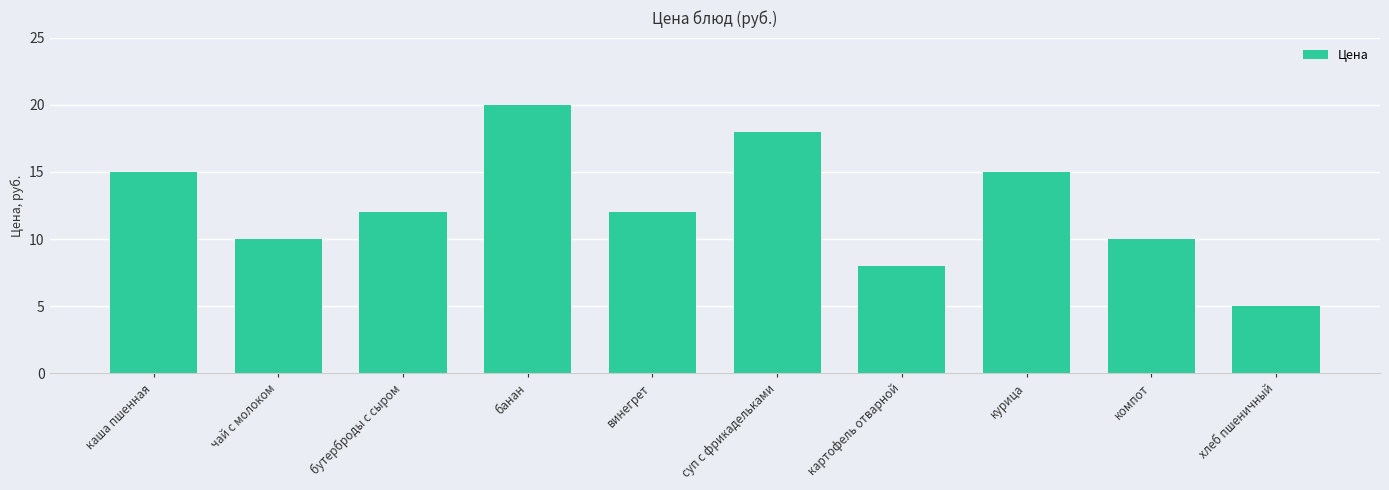

At which category does the chart reach its peak across all series?

банан